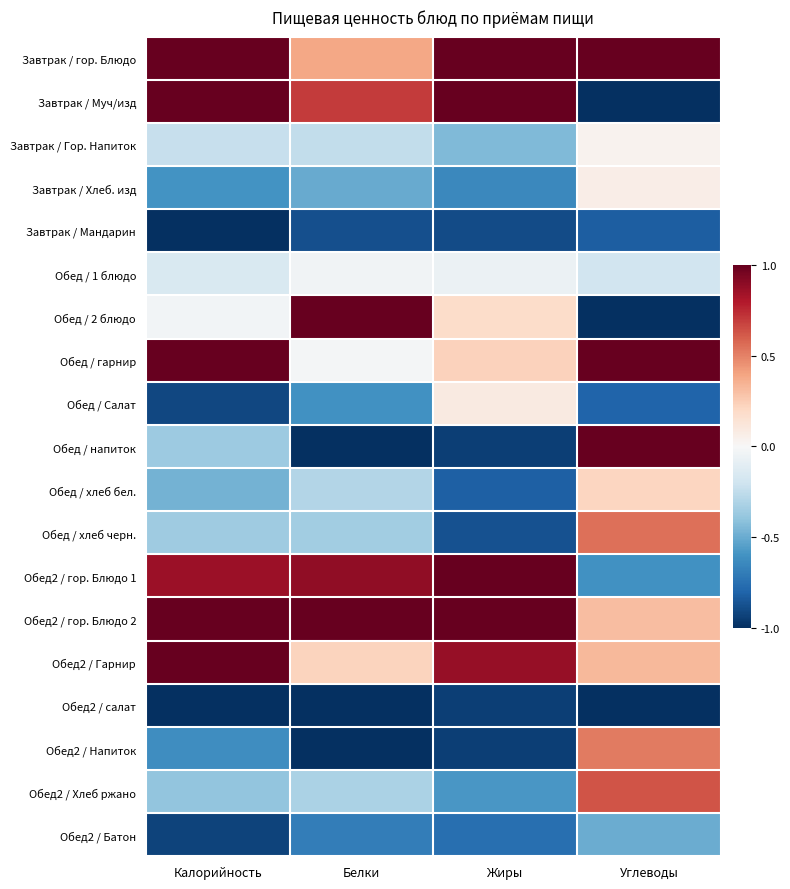

List the series in order of their peak value, highest first.

Завтрак / гор. Блюдо, Завтрак / Муч/изд, Обед / 2 блюдо, Обед / гарнир, Обед / напиток, Обед2 / гор. Блюдо 1, Обед2 / гор. Блюдо 2, Обед2 / Гарнир, Обед2 / Хлеб ржано, Обед / хлеб черн., Обед2 / Напиток, Обед / хлеб бел., Обед / Салат, Завтрак / Хлеб. изд, Завтрак / Гор. Напиток, Обед / 1 блюдо, Обед2 / Батон, Завтрак / Мандарин, Обед2 / салат